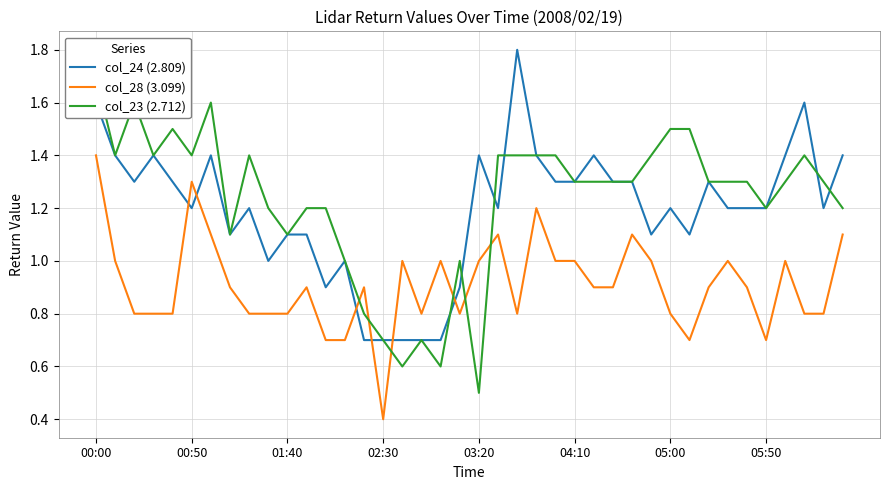

What are all the series names shown in the legend?

col_24 (2.809), col_28 (3.099), col_23 (2.712)